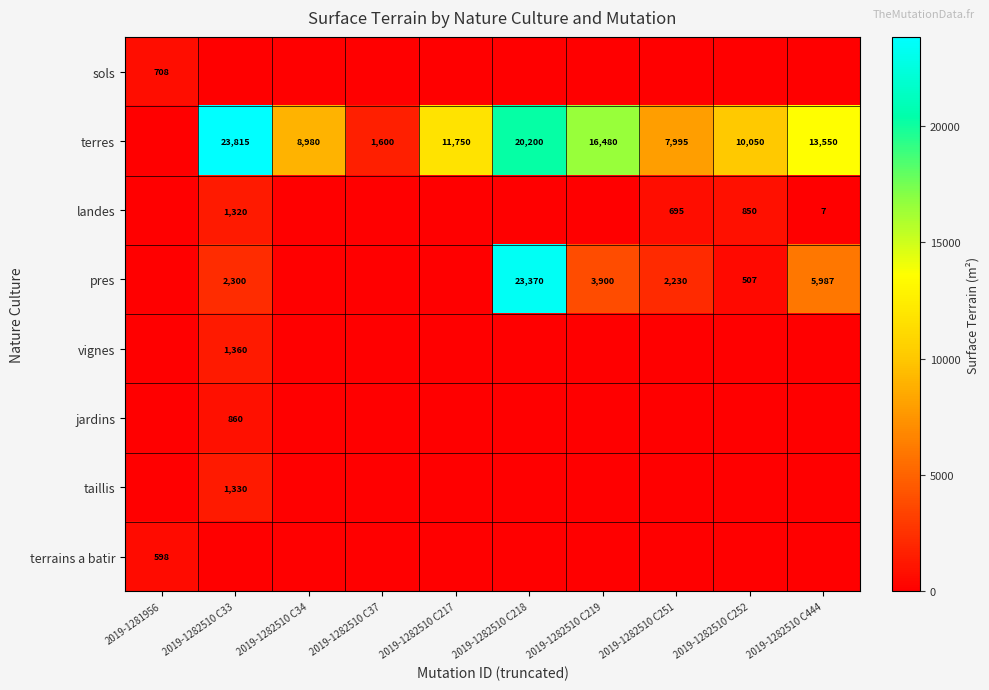

The value of pres at 2019-1282510 C252 is 277. True or false?

False